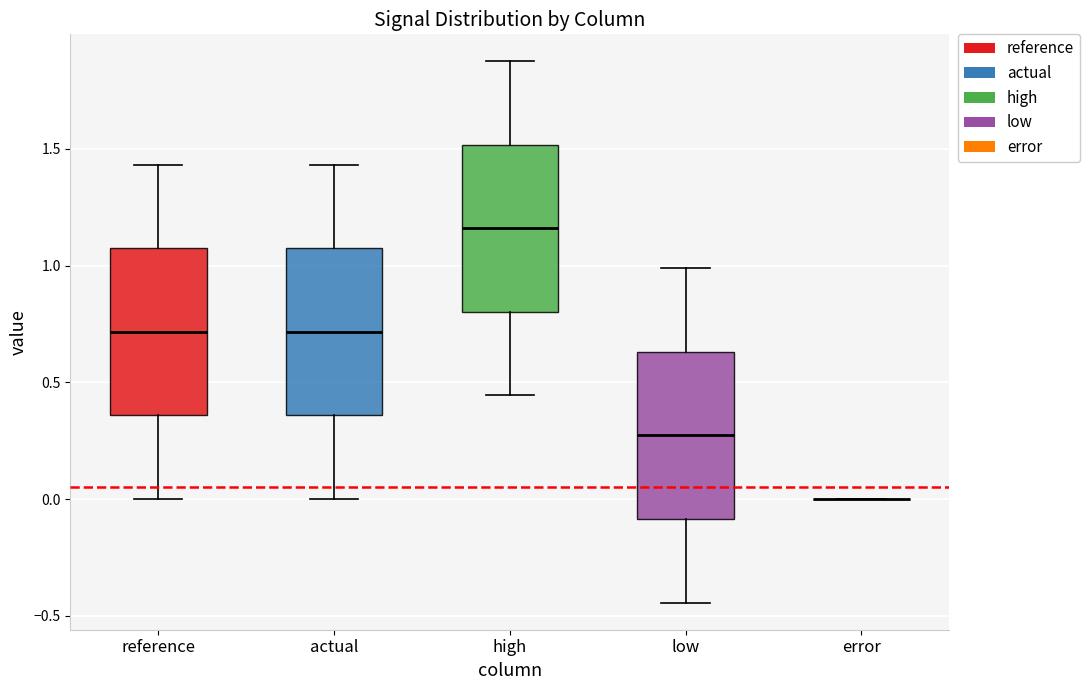

Where does the lower whisker of the box for reference end on the y-axis? The values are not printed on the chart, so give them approximately, as read against the axis.

0.00